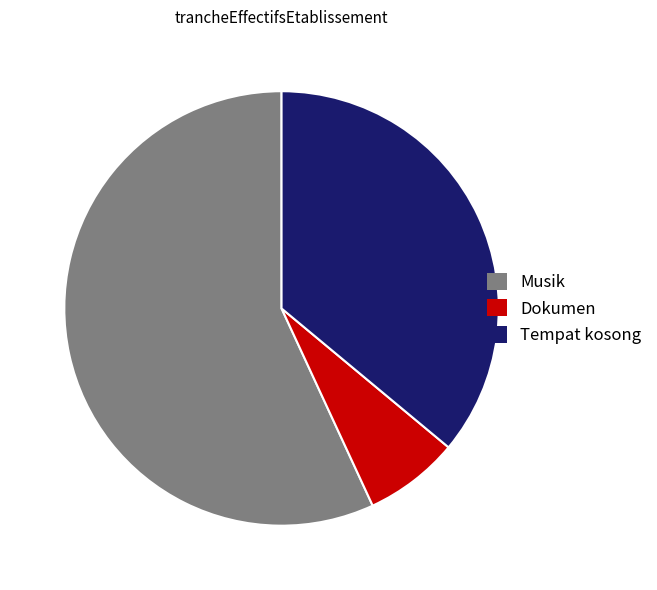

Which slice is the largest?

Musik